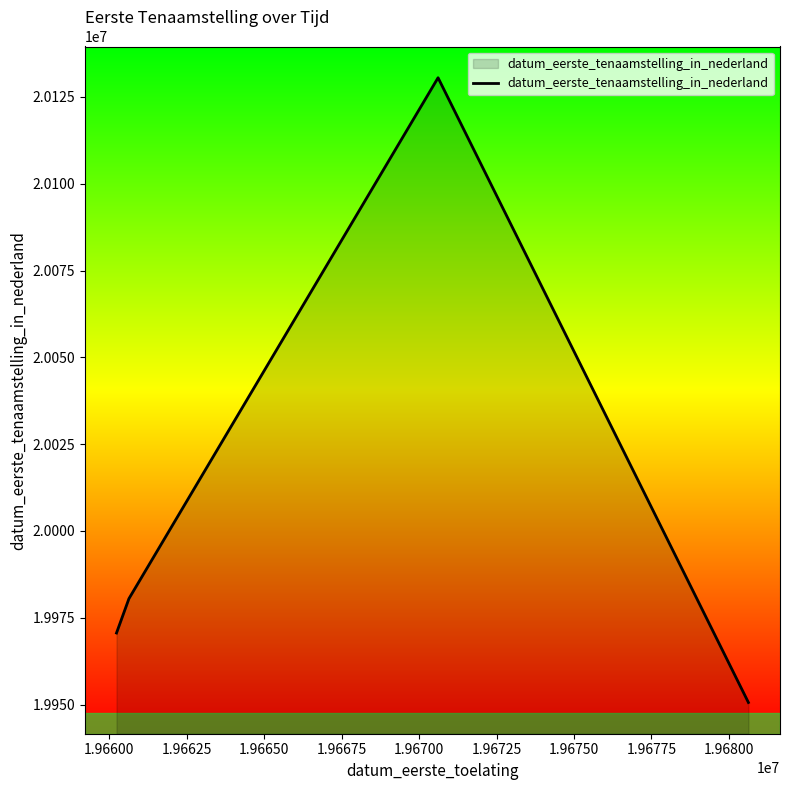

How many interior local peaks (higher than both neighbors) does the data have?

1